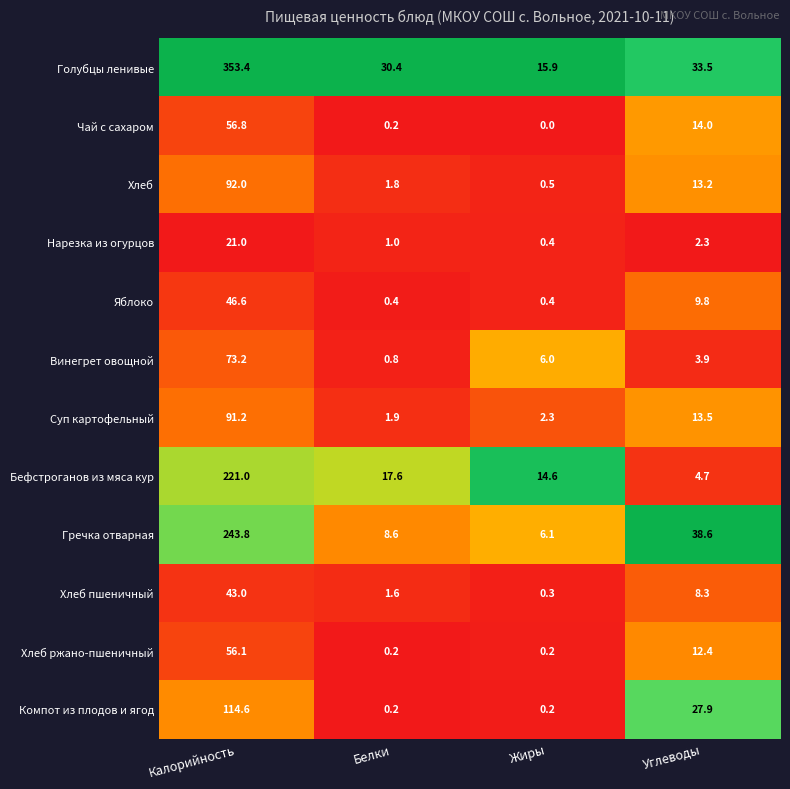

At which label does Компот из плодов и ягод first exceed 27?

Калорийность